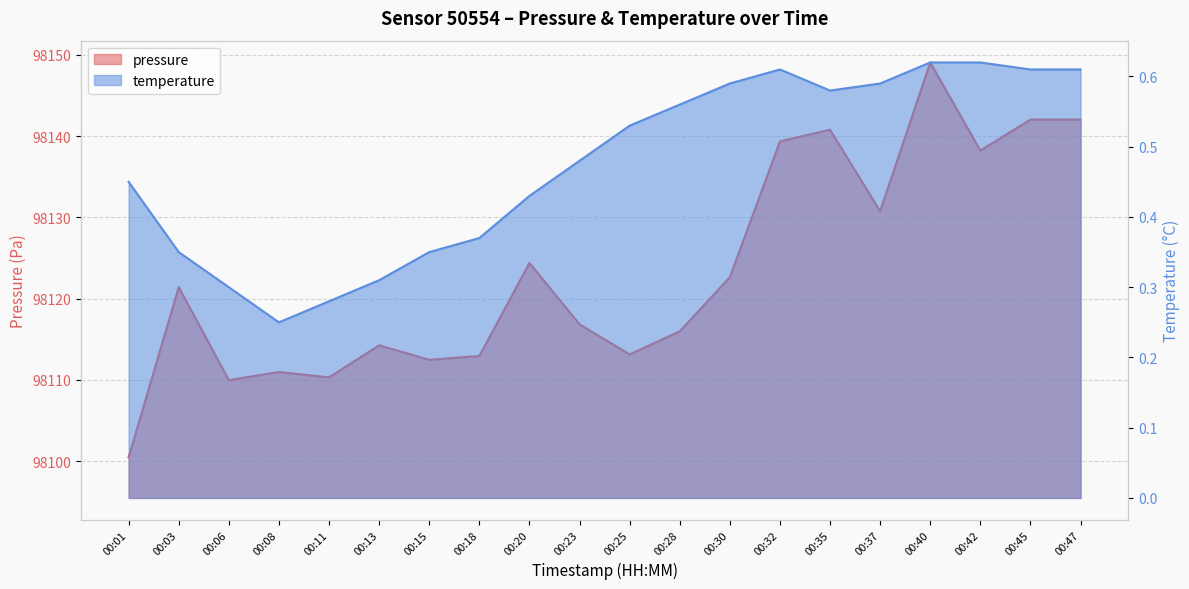

Which has a higher value, 00:15 or 00:45?

00:45